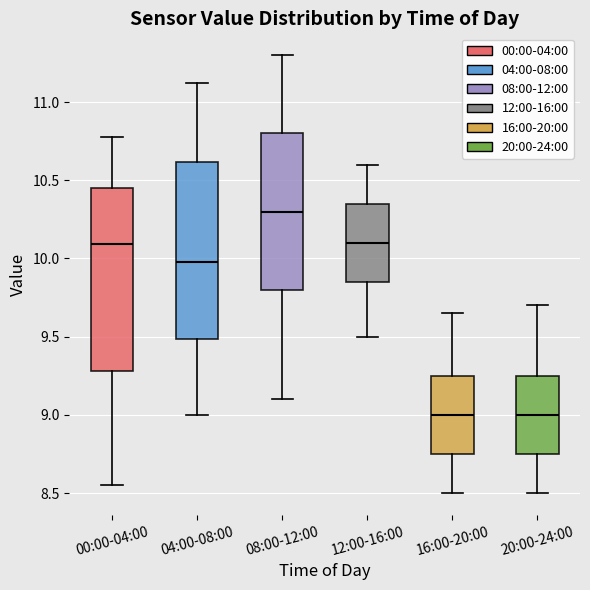

Reading left to right, read every box against the y-axis: the position of its median line, the range the box covers, and the ends of its whiskers. The values are not printed on the chart, so give them approximately, as read against the axis.

00:00-04:00: median 10.10, box 9.30 to 10.45, whiskers 8.55 to 10.80
04:00-08:00: median 10.00, box 9.50 to 10.60, whiskers 9.00 to 11.10
08:00-12:00: median 10.30, box 9.80 to 10.80, whiskers 9.10 to 11.30
12:00-16:00: median 10.10, box 9.85 to 10.35, whiskers 9.50 to 10.60
16:00-20:00: median 9.00, box 8.75 to 9.25, whiskers 8.50 to 9.65
20:00-24:00: median 9.00, box 8.75 to 9.25, whiskers 8.50 to 9.70